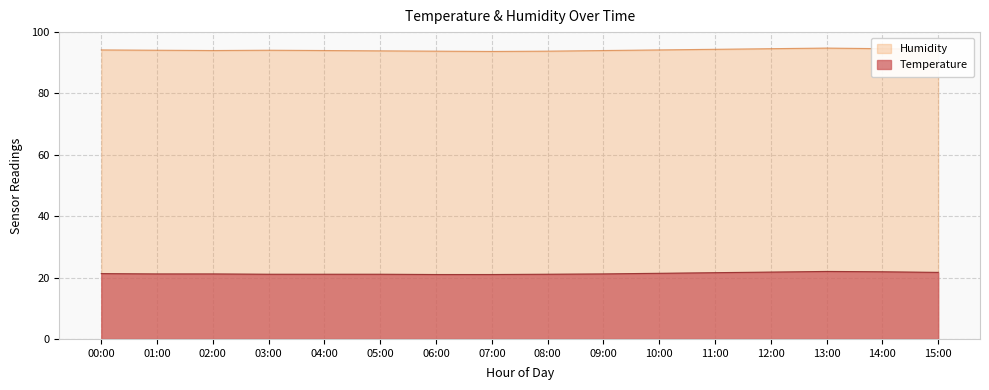

Does the chart have visible grid lines?

Yes